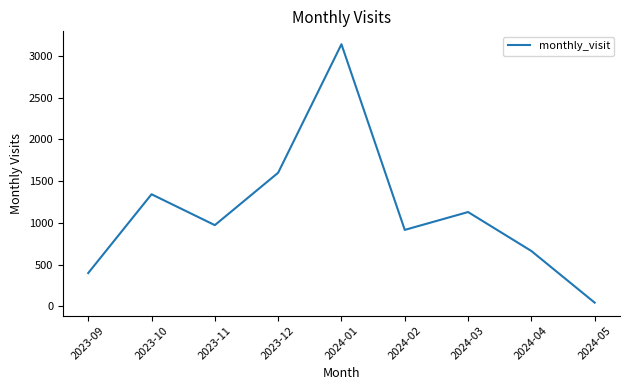

The chart shows a value of 1600 at 2023-12. True or false?

True